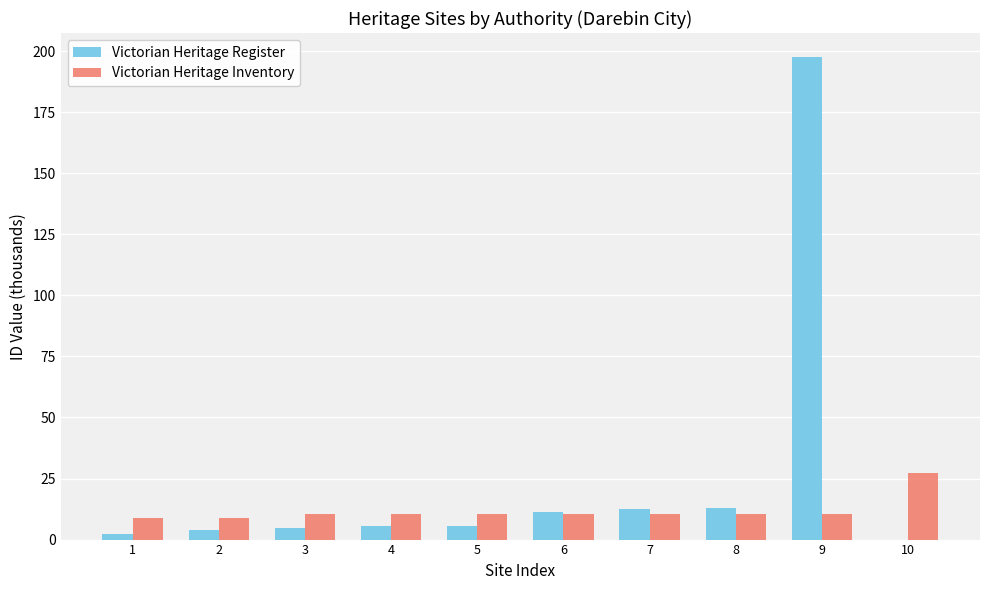

At which category is the sum across all series the highest?

9